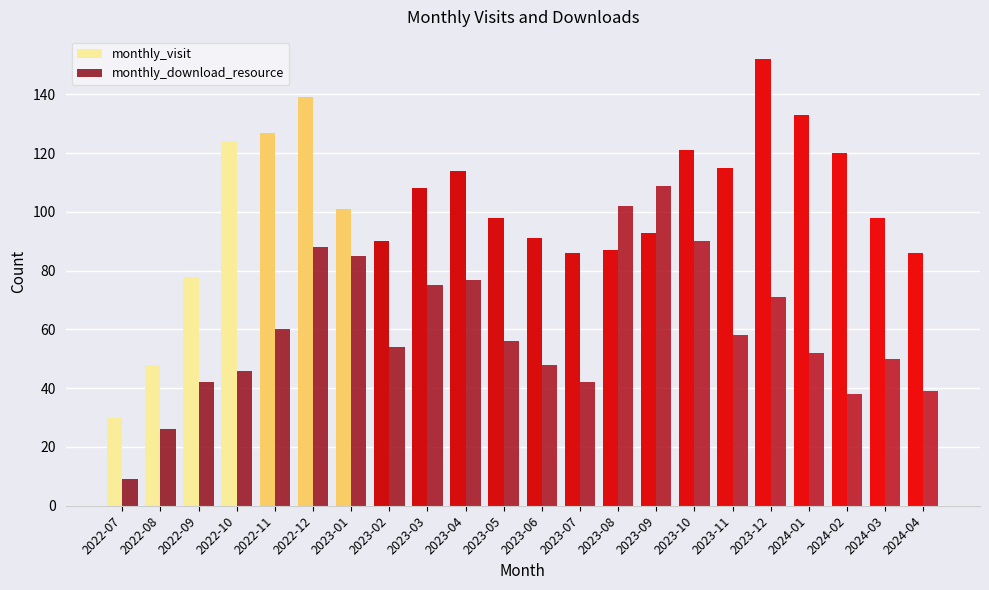

Is it true that monthly_visit equals 82 at 2022-11?

False